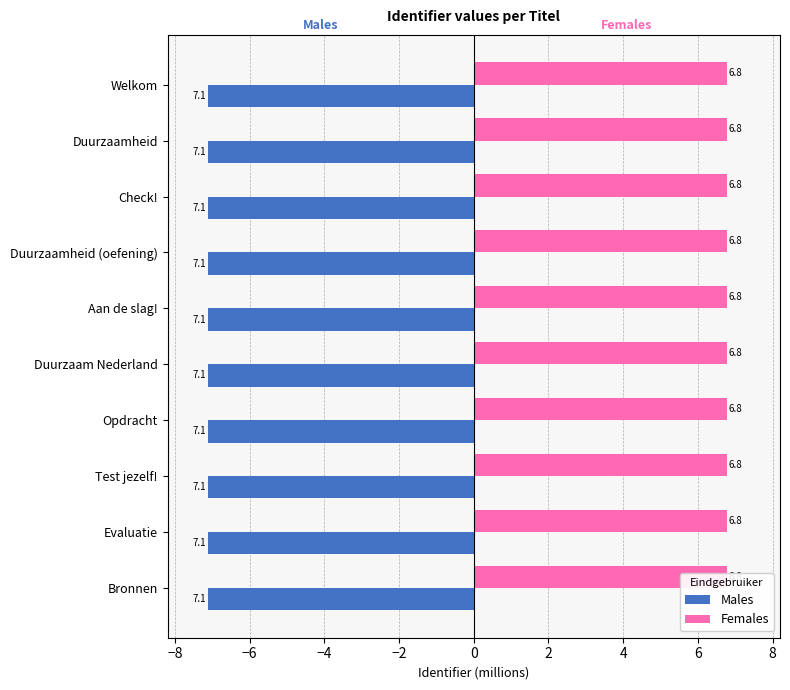

What are all the series names shown in the legend?

Males, Females